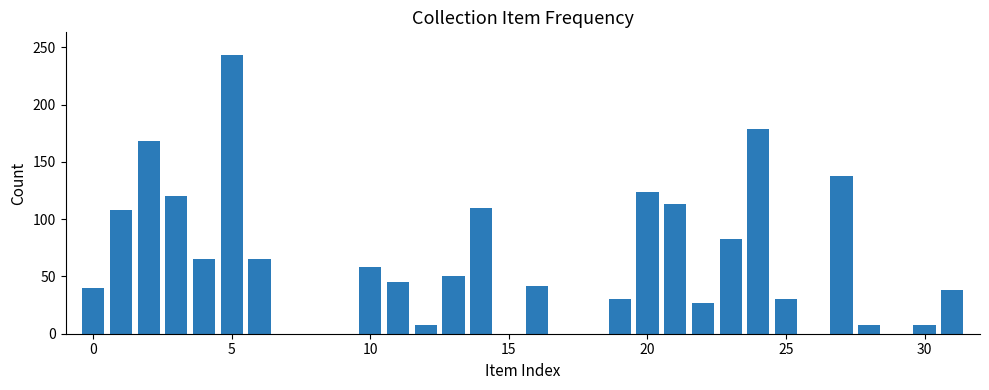

What is the sum of all values?

1900